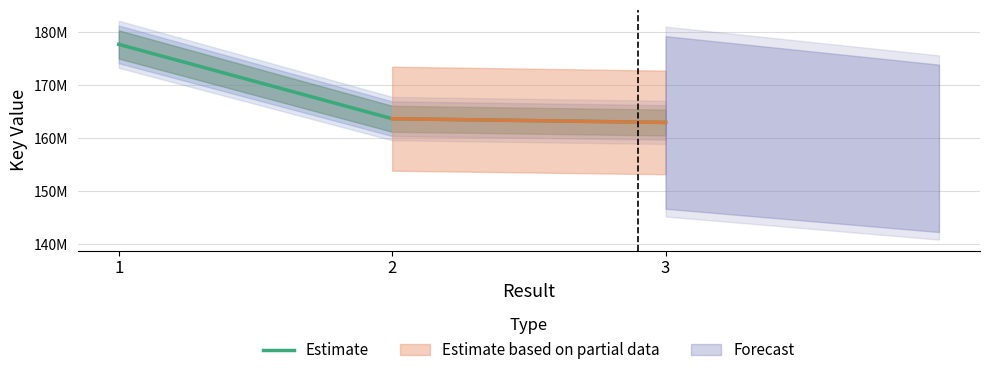

What is the change in value from 1 to 3?

-14745870